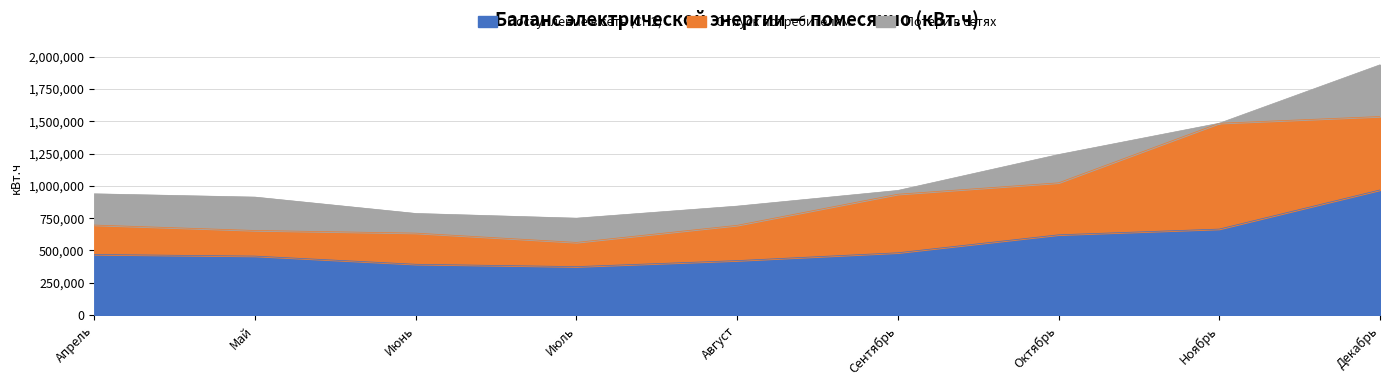

Which label corresponds to the largest value in the chart?

Декабрь